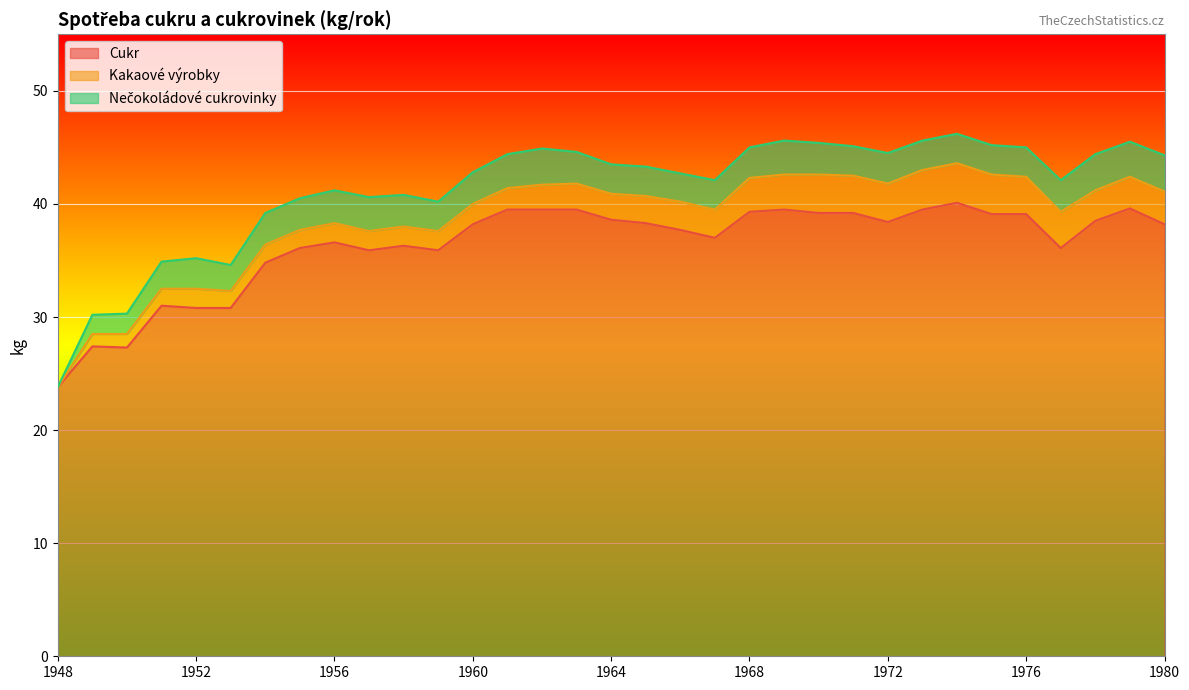

Is the value of Kakaové výrobky at 1950 greater than the value of Cukr at 1959?

No